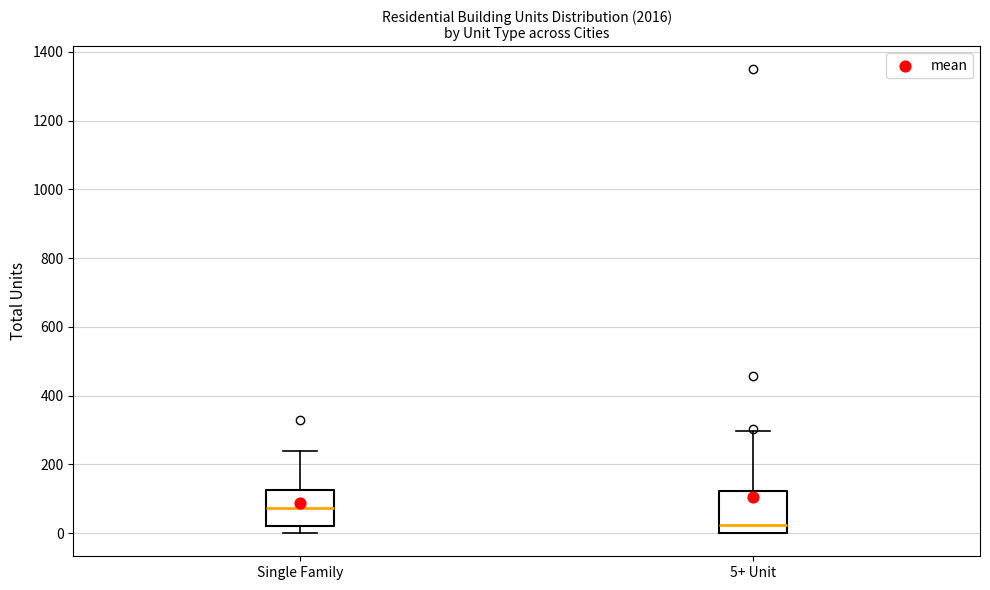

Reading left to right, transcribe this box plot: for each box, give where its median line is, the range the box spans, and where its two whiskers end, as read against the y-axis. The values are not printed on the chart, so give them approximately, as read against the axis.

Single Family: median 80, box 20 to 120, whiskers 0 to 240
5+ Unit: median 20, box 0 to 120, whiskers 0 to 300